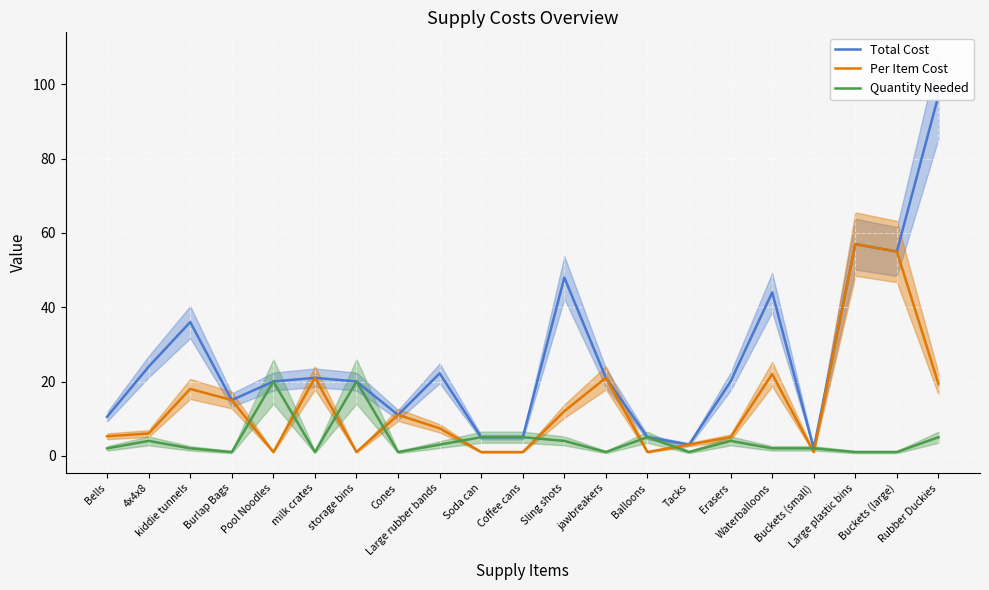

Rank the series by their maximum value, from highest to lowest.

Total Cost, Per Item Cost, Quantity Needed